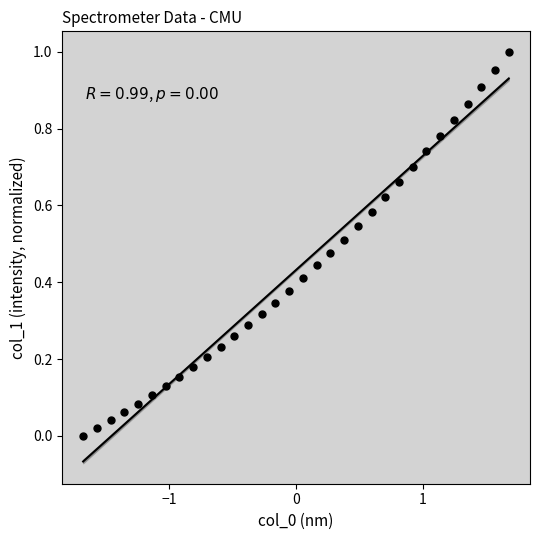

What is the range of X values (max minus min)?

3.4